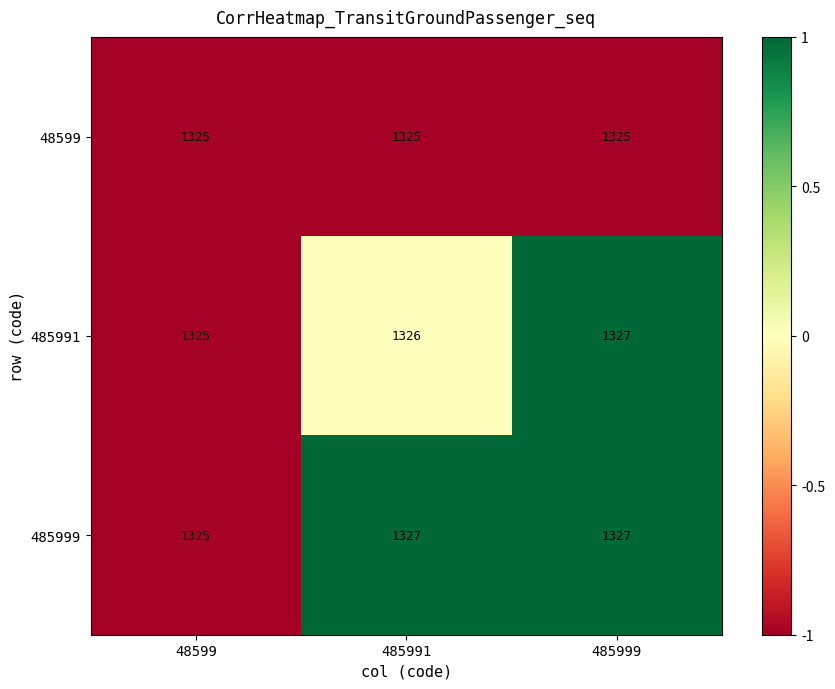

Where is 485991 nearest to the value 1326?

485991